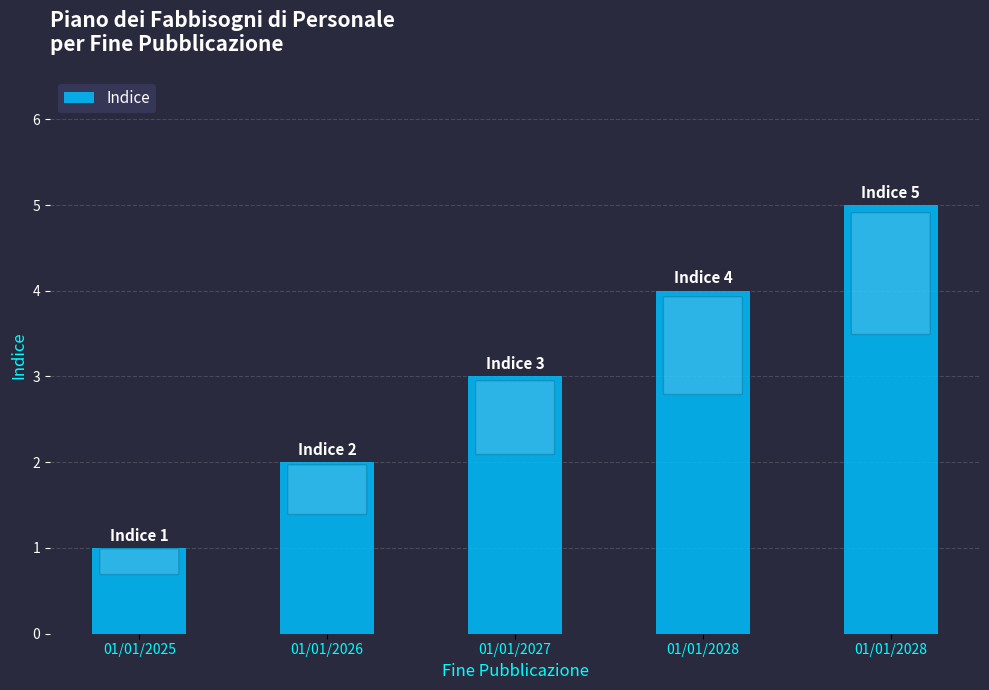

How many categories are shown in the chart?

5